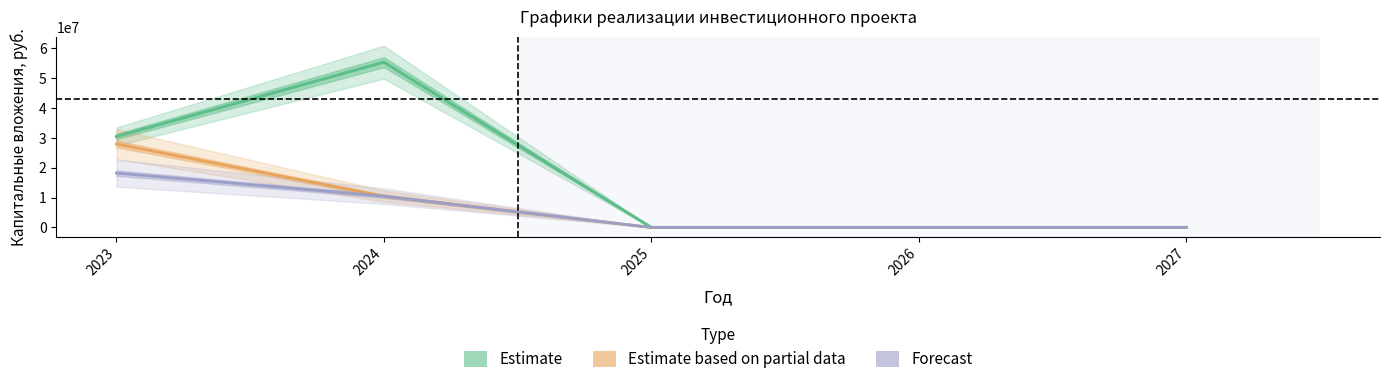

Does the chart have visible grid lines?

No